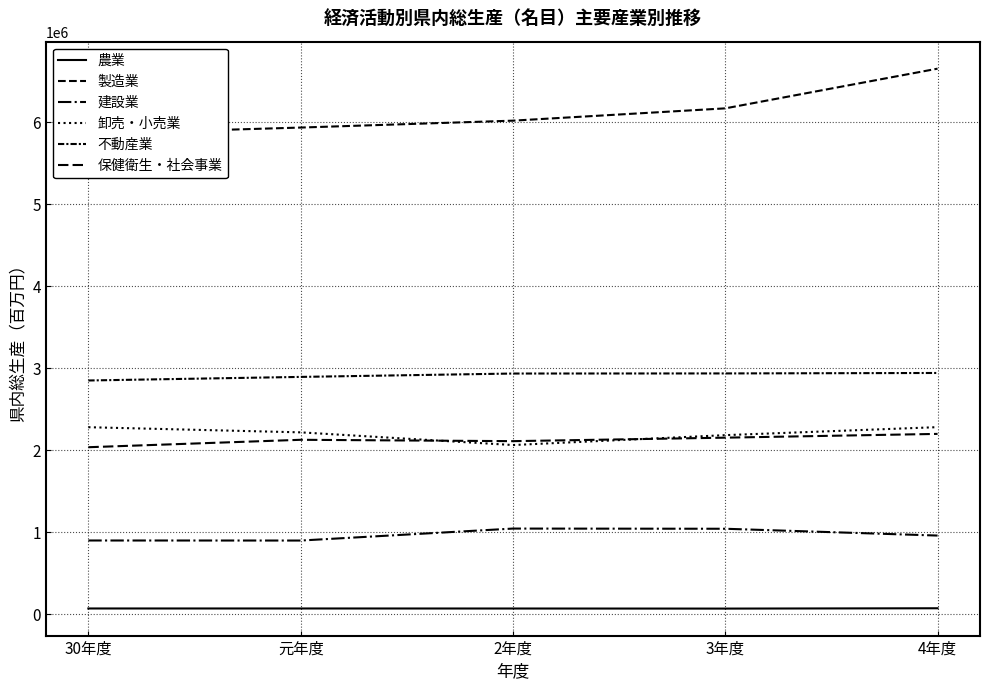

Between 元年度 and 30年度, which is larger?

30年度